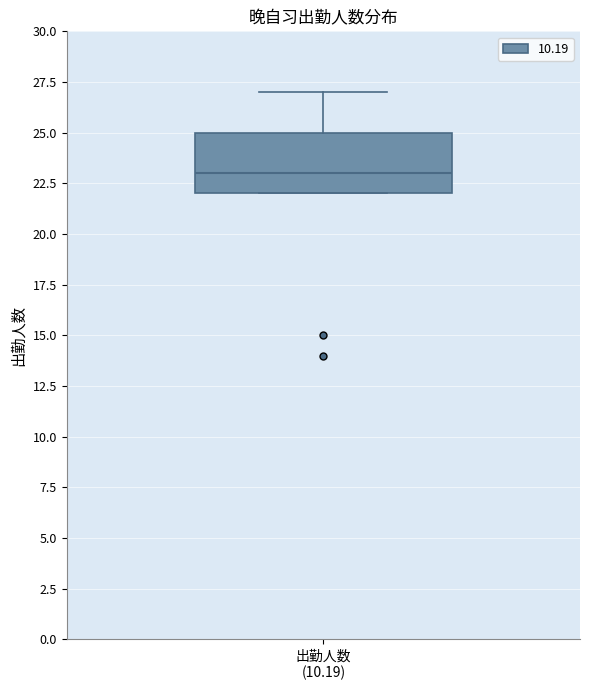

Where does the upper whisker of the box for 出勤人数 (10.19) end on the y-axis? The values are not printed on the chart, so give them approximately, as read against the axis.

27